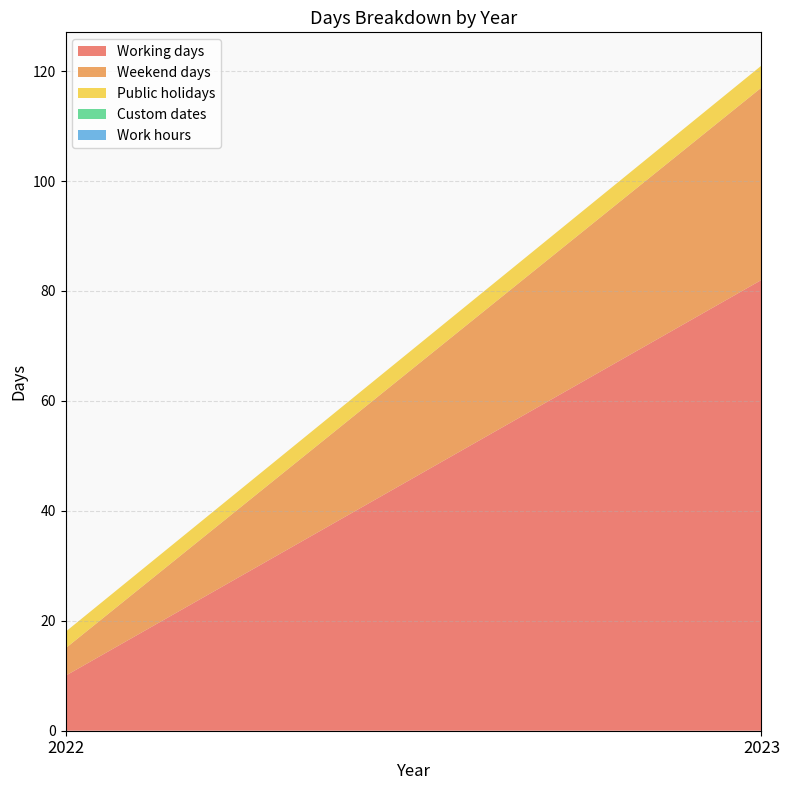

Reading left to right, transcribe all the data shown in this chart.

Working days: 10	82
Weekend days: 5	35
Public holidays: 3	4
Custom dates: 0	0
Work hours: 0	0